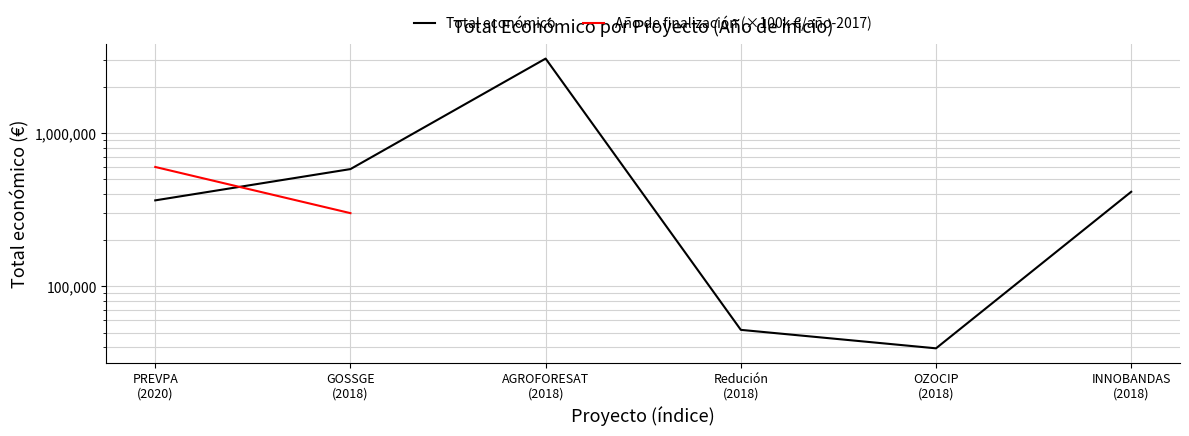

At which category does the chart reach its minimum across all series?

OZOCIP
(2018)